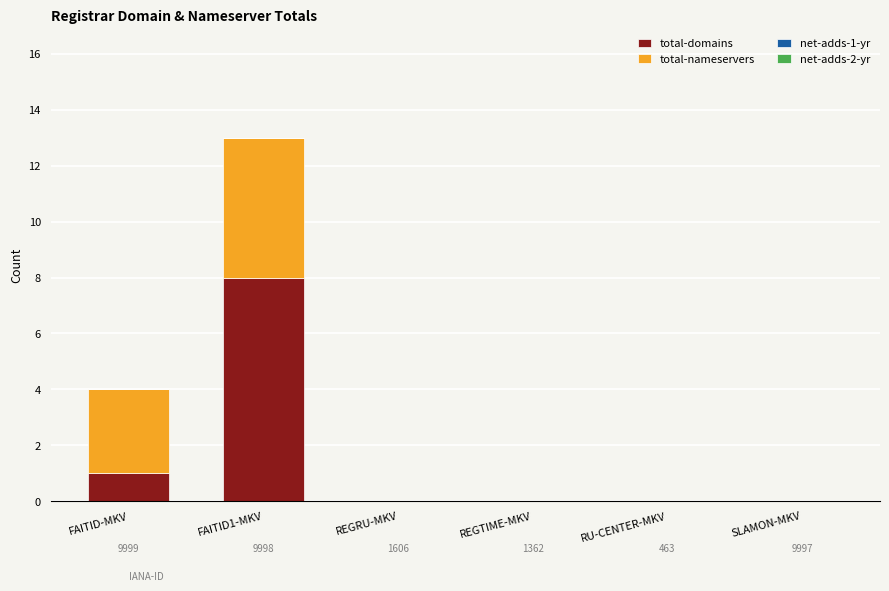

What is the label of the 2nd bar from the right?

RU-CENTER-MKV